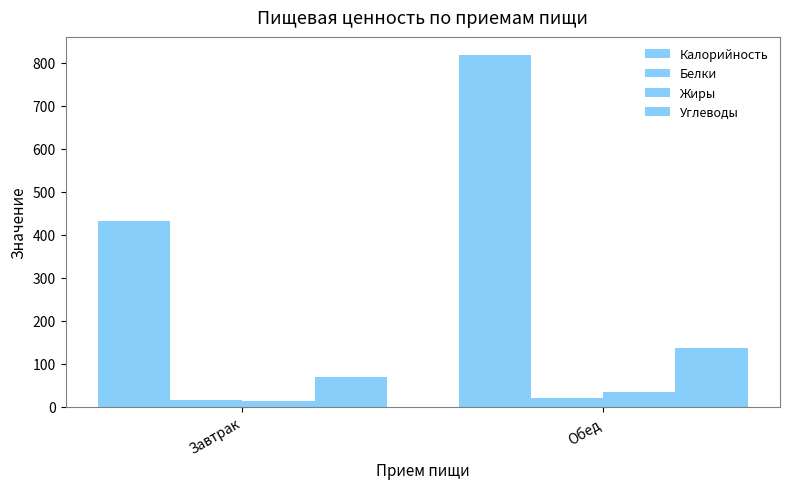

Are the bars horizontal?

No